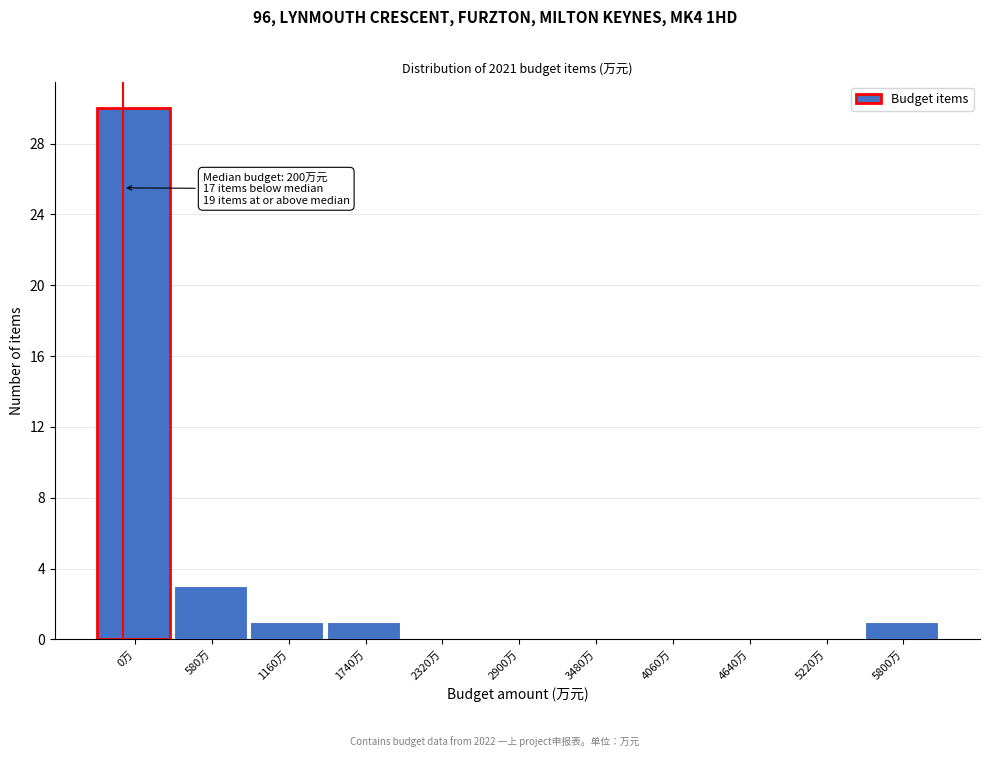

Reading left to right, extract all data points from this chart.

0万=30	580万=3	1160万=1	1740万=1	2320万=0	2900万=0	3480万=0	4060万=0	4640万=0	5220万=0	5800万=1